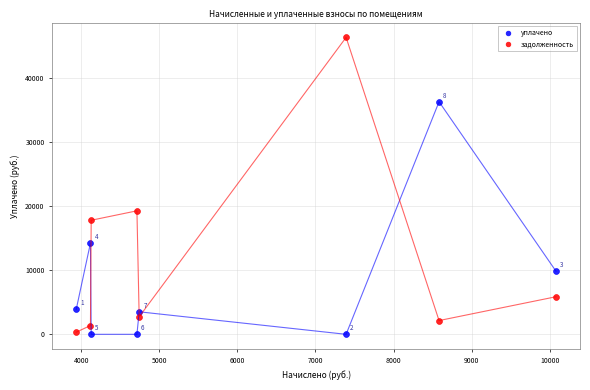

Across all data points, what is the range of Y values (max minus min)?

46307.8